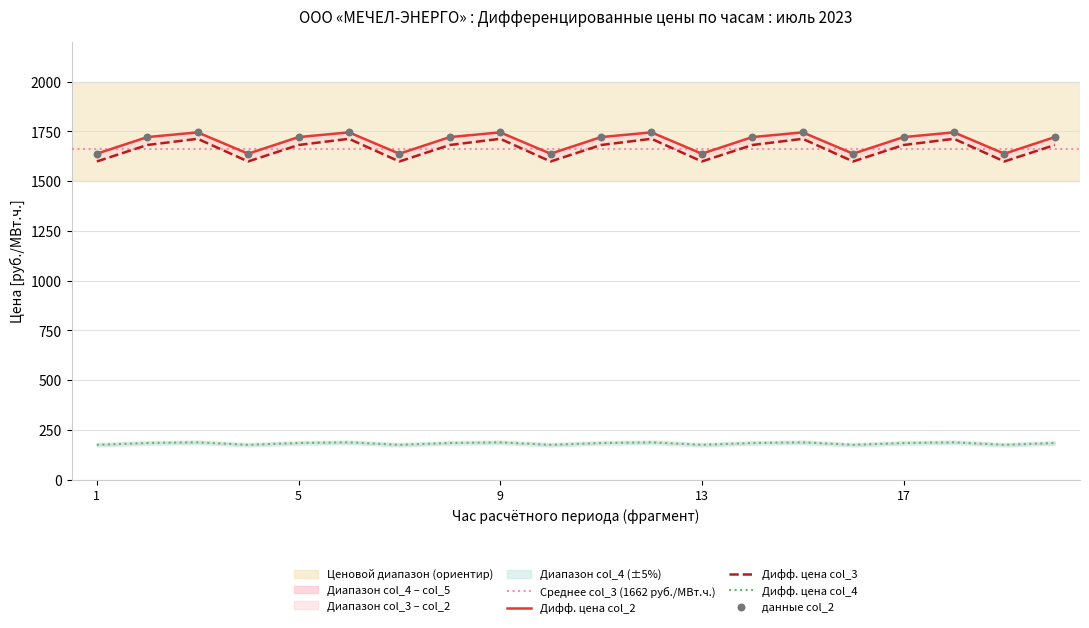

Which series has the largest Y range (max minus min)?

Дифф. цена col_3 (руб./МВт.ч.)